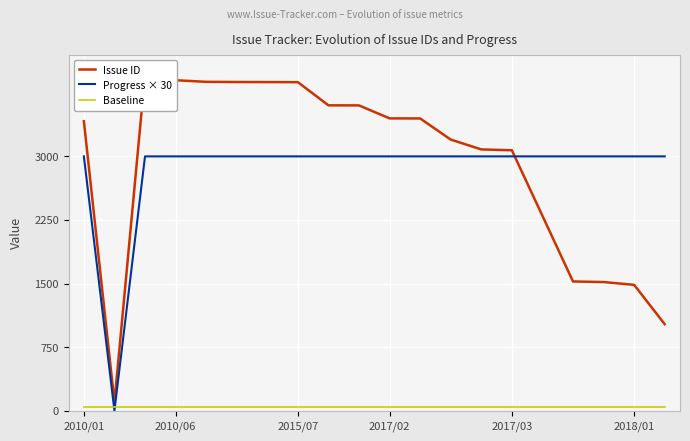

How many series are shown in this chart?

3